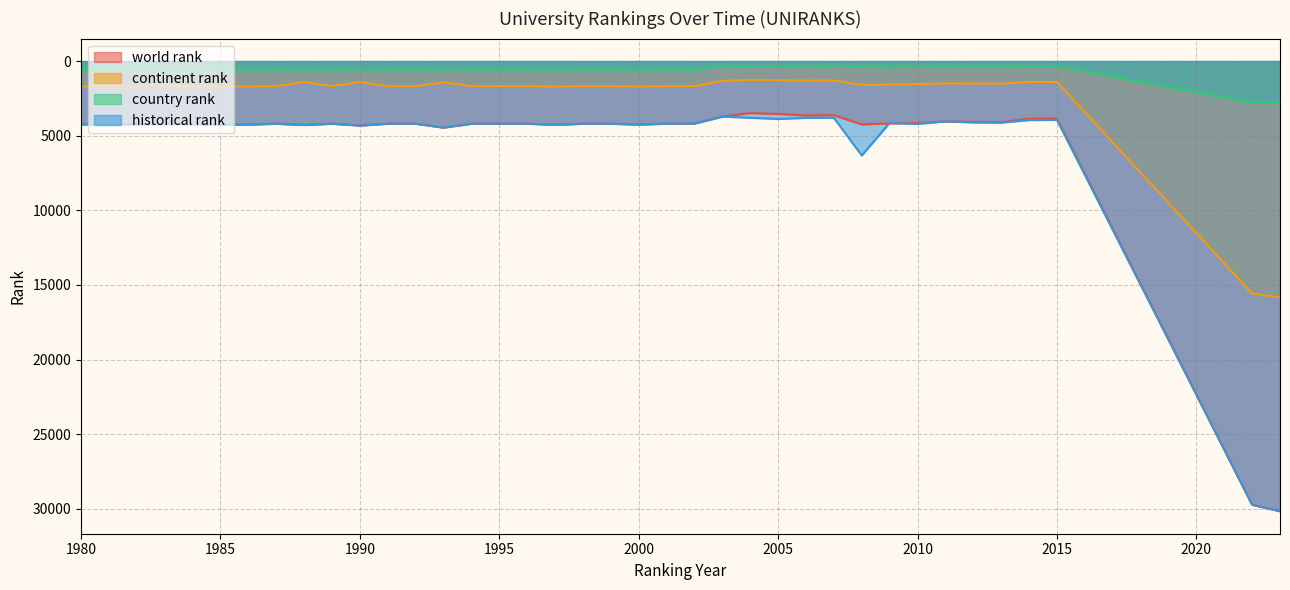

Between 1991 and 2000, which series saw the biggest shift?

world rank